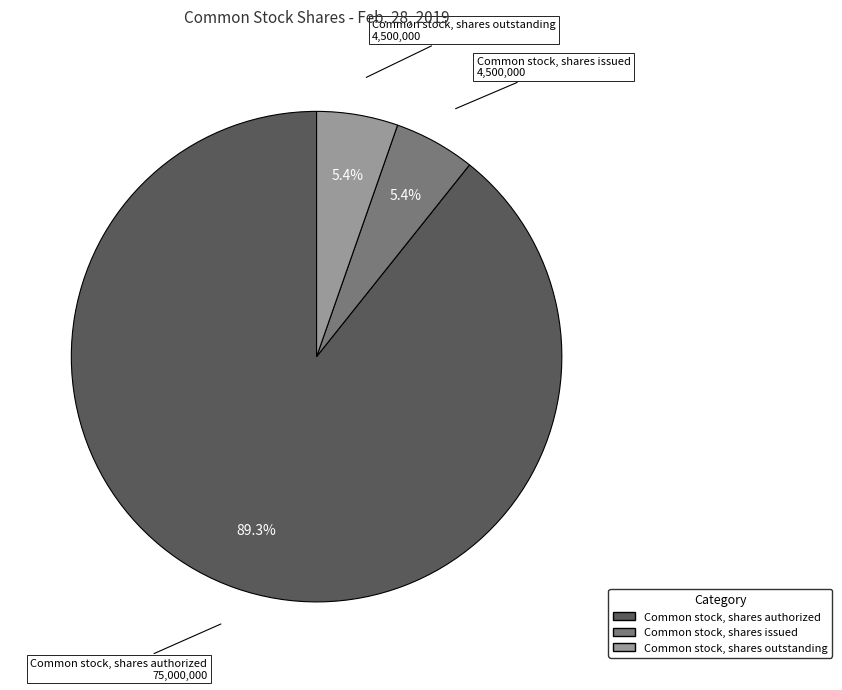

The Common stock, shares issued slice represents 18% of the pie. True or false?

False